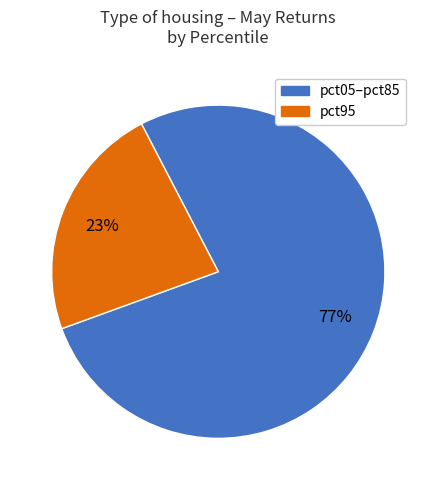

Does any single category account for the majority?

Yes